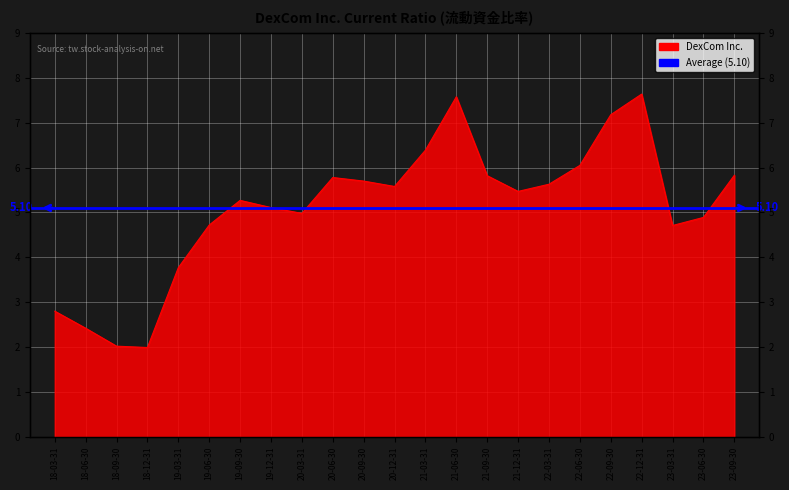

The value at 19-03-31 is 3.8. True or false?

True